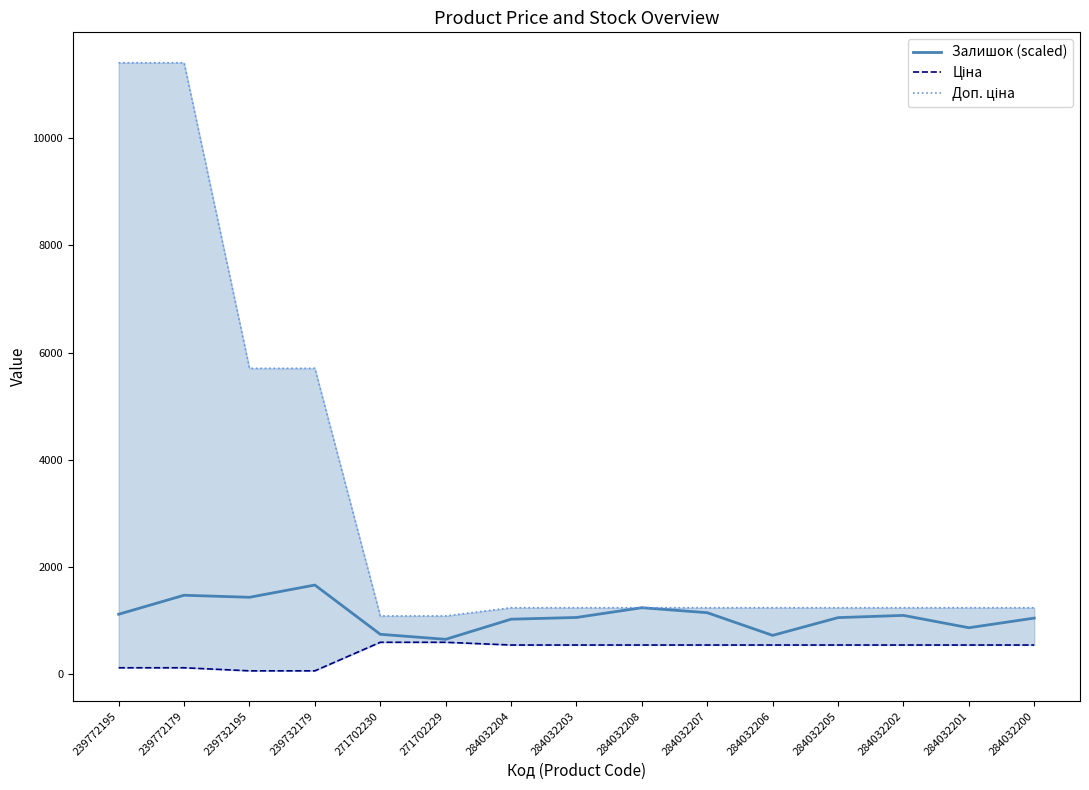

Reading left to right, extract all data points from this chart.

Залишок (scaled): 239772195=1113.4	239772179=1468.3	239732195=1429.9	239732179=1658.7	271702230=739.3	271702229=645.2	284032204=1020.9	284032203=1053.2	284032208=1235.4	284032207=1142.4	284032206=718.6	284032205=1050.3	284032202=1092.0	284032201=861.4	284032200=1041.4
Ціна: 239772195=114.1	239772179=114.1	239732195=57.0	239732179=57.0	271702230=589.9	271702229=589.9	284032204=539.0	284032203=539.0	284032208=539.0	284032207=539.0	284032206=539.0	284032205=539.0	284032202=539.0	284032201=539.0	284032200=539.0
Доп. ціна: 239772195=11410.0	239772179=11410.0	239732195=5705.0	239732179=5705.0	271702230=1081.7	271702229=1081.7	284032204=1235.4	284032203=1235.4	284032208=1235.4	284032207=1235.4	284032206=1235.4	284032205=1235.4	284032202=1235.4	284032201=1235.4	284032200=1235.4